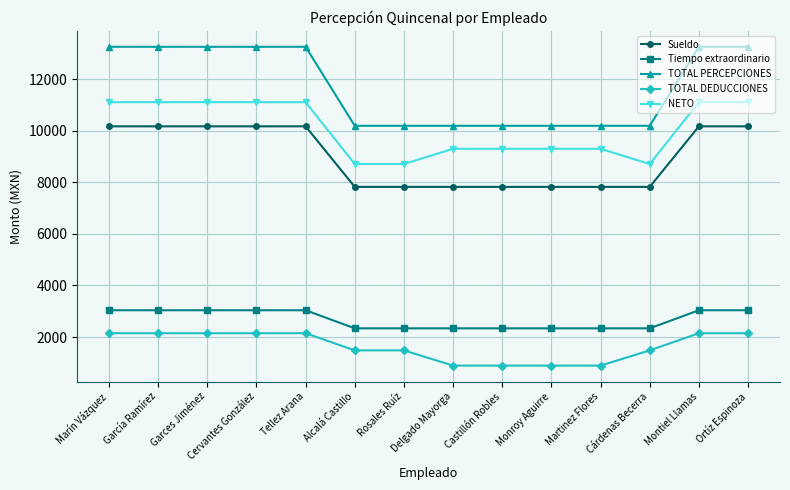

At how many categories does at least one series exceed 2203?

14